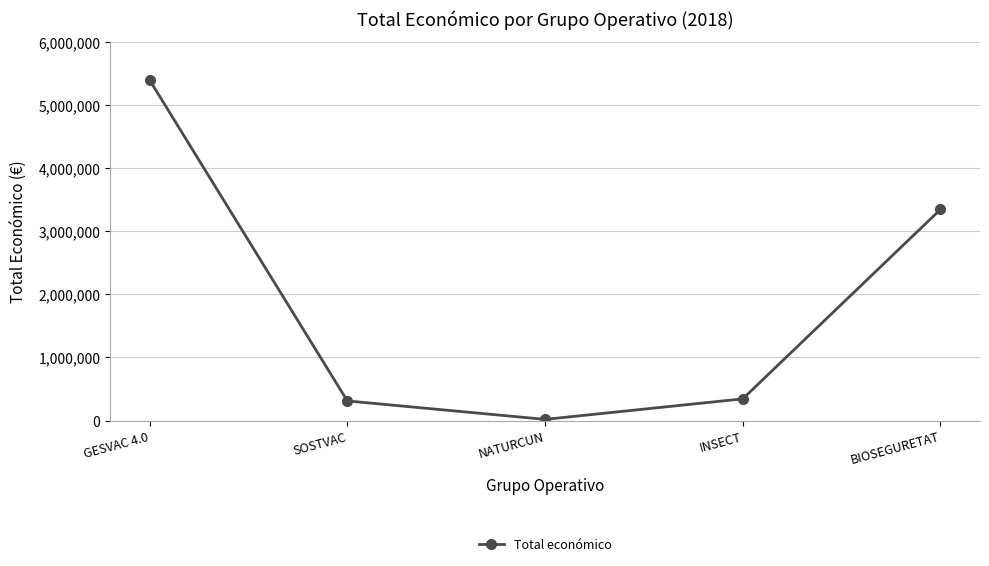

Reading left to right, list all the values displayed in this chart.

GESVAC 4.0=5390598	SOSTVAC=311553	NATURCUN=19478	INSECT=344243	BIOSEGURETAT=3342252